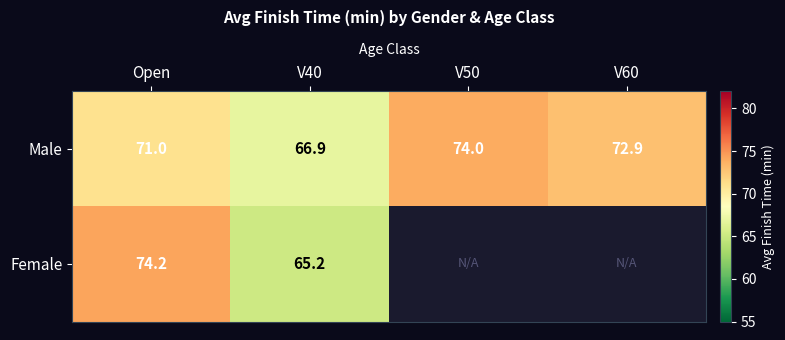

What is the highest value of the Male series?

74.0